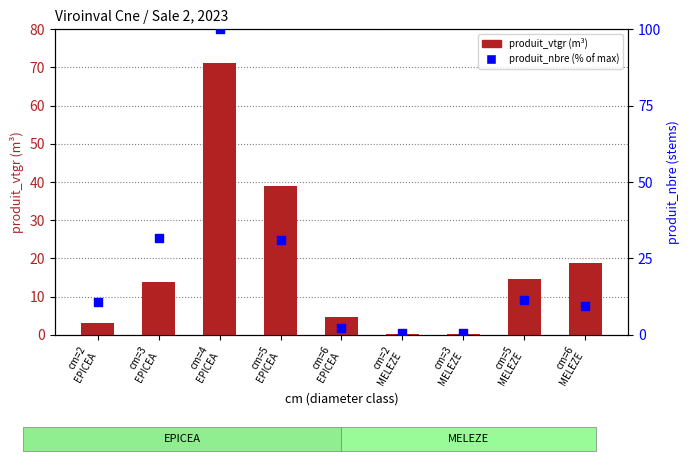

What is the total value across all series at cm=5
EPICEA?

69.8